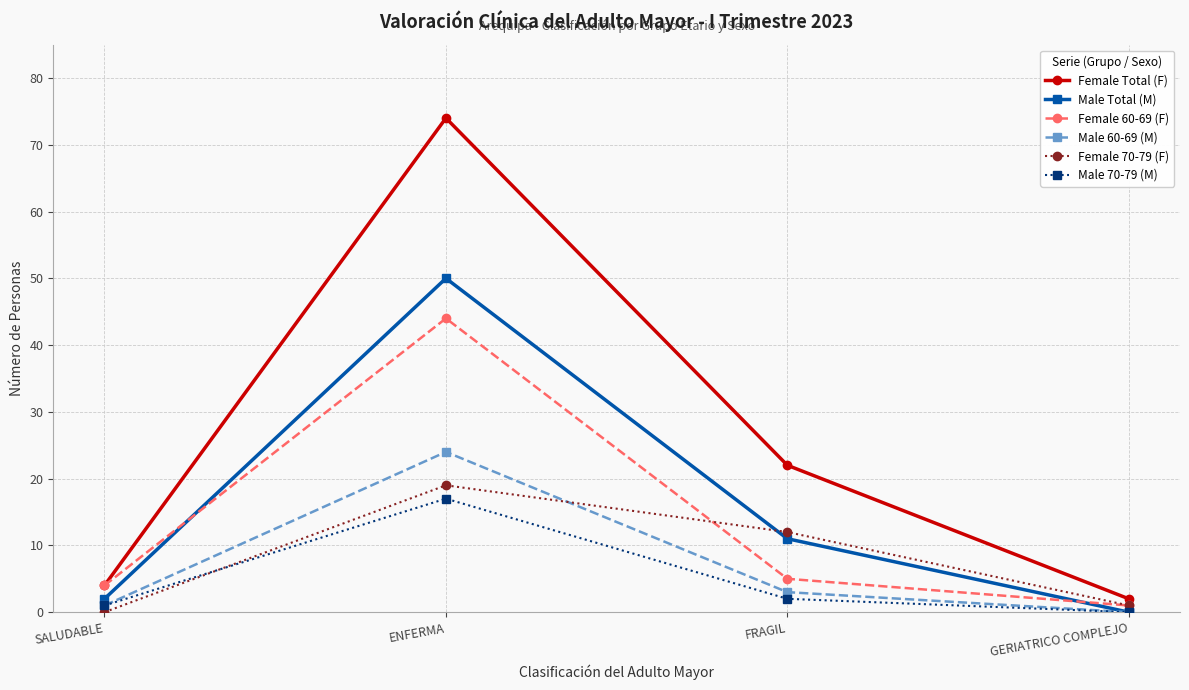

Is the value of Male 60-69 (M) at SALUDABLE greater than the value of Female 70-79 (F) at ENFERMA?

No